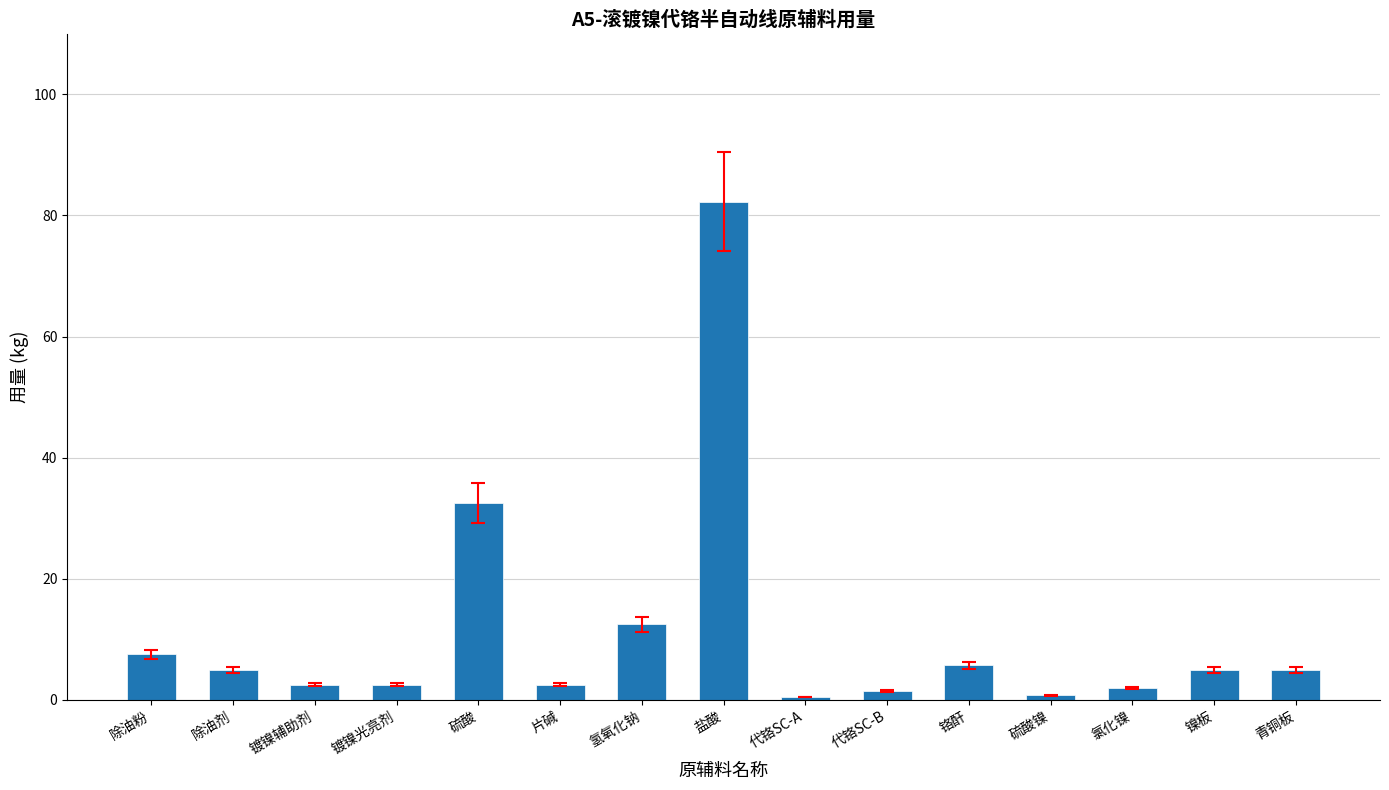

What is the sum of the values at 氢氧化钠 and 代铬SC-B?

14.0